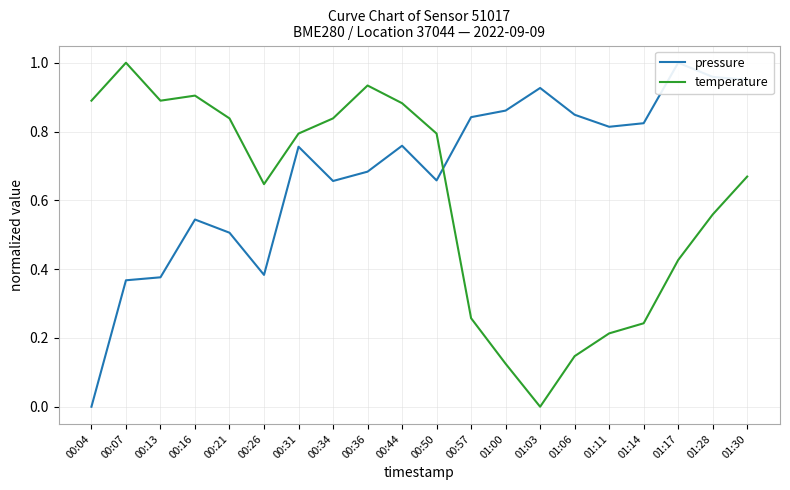

Count the number of data series in this chart.

2